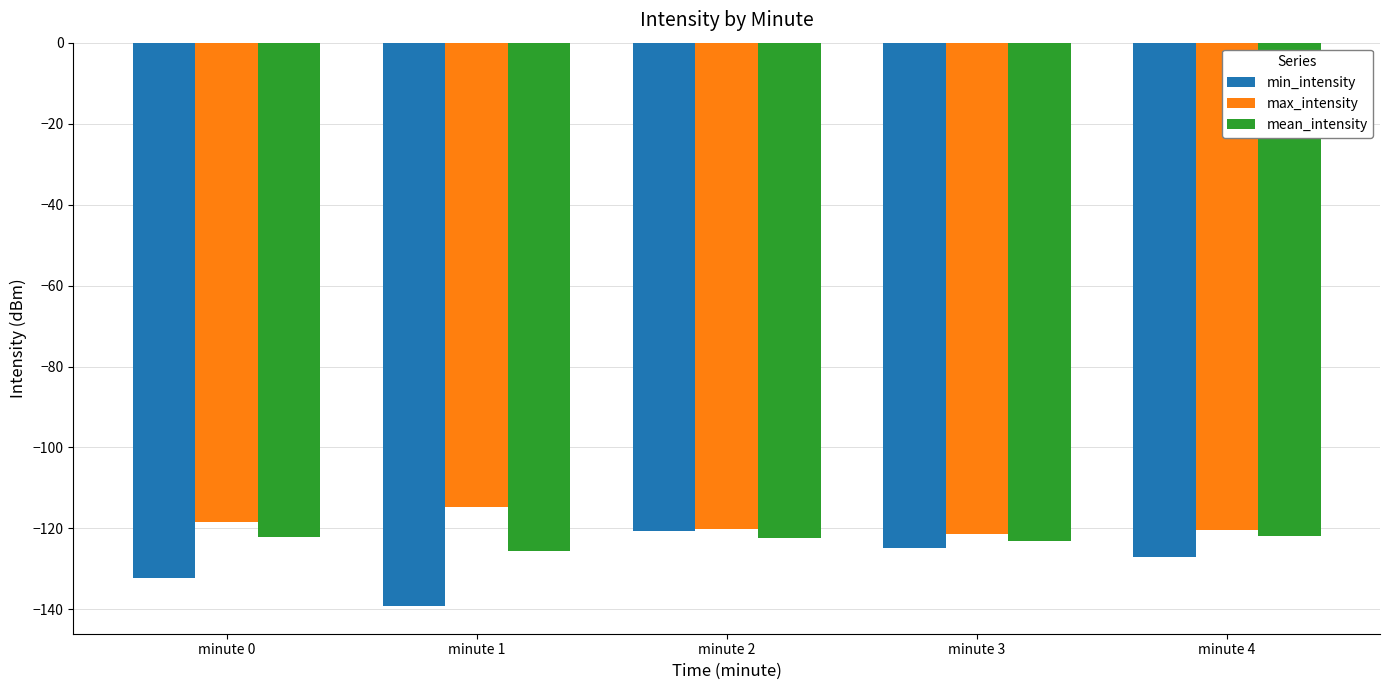

At minute 1, list the series in order from largest to smallest.

max_intensity, mean_intensity, min_intensity